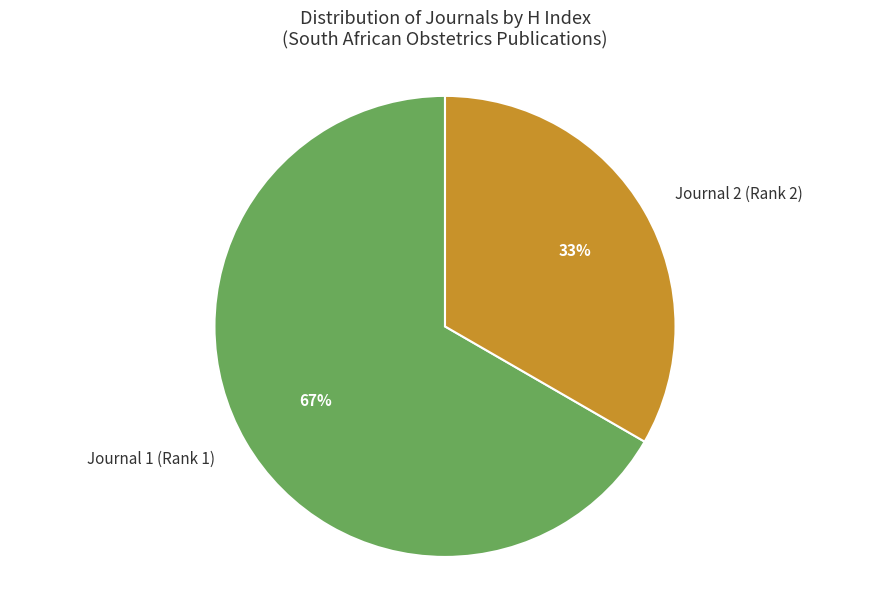

Combined, what portion of the pie is South African Journal of Obstetrics and Gynaecology and Obstetrics and Gynaecology Forum?

100.0%